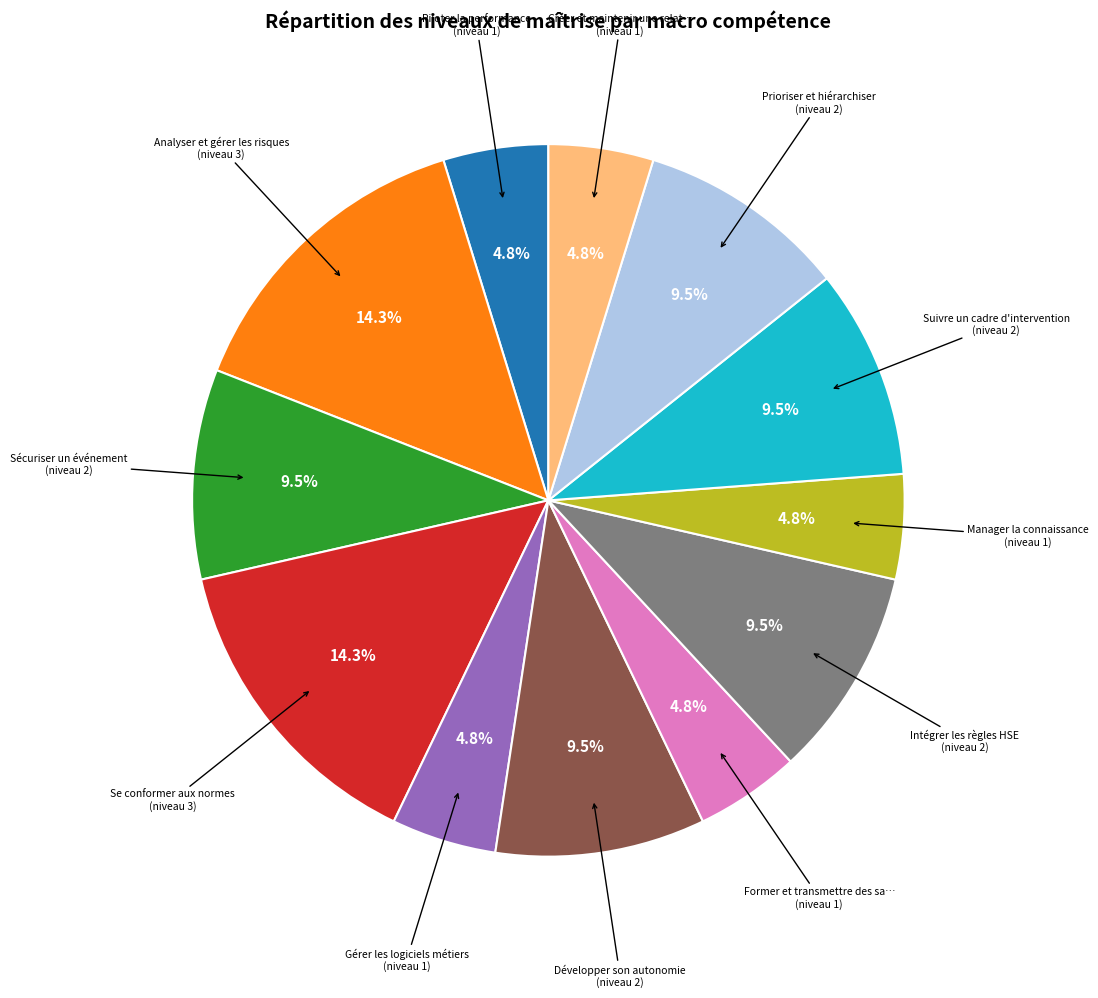

Is there a majority slice in this chart?

No